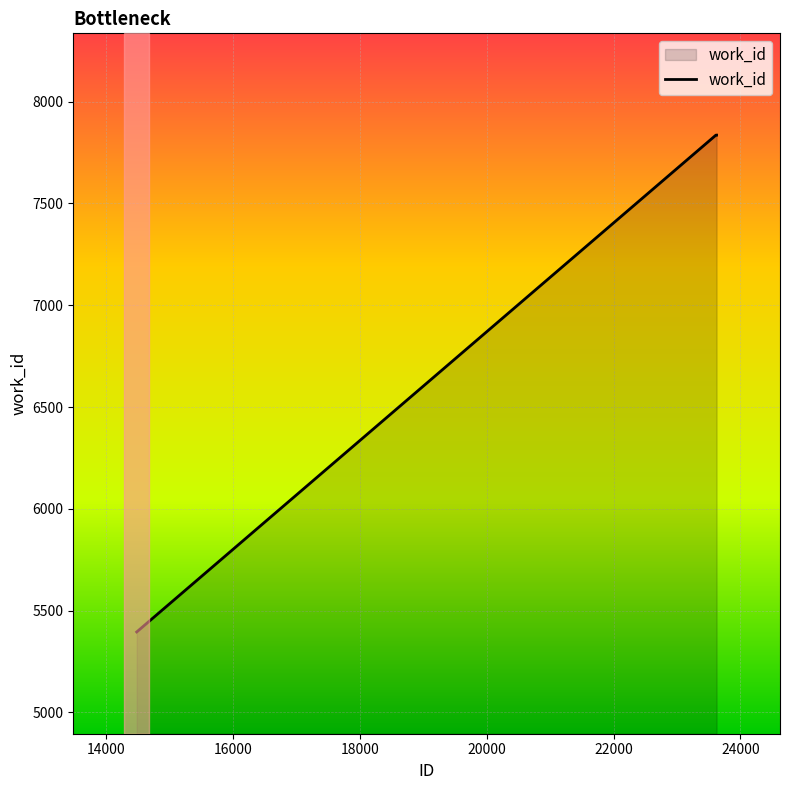

What is the greatest value displayed?

7836